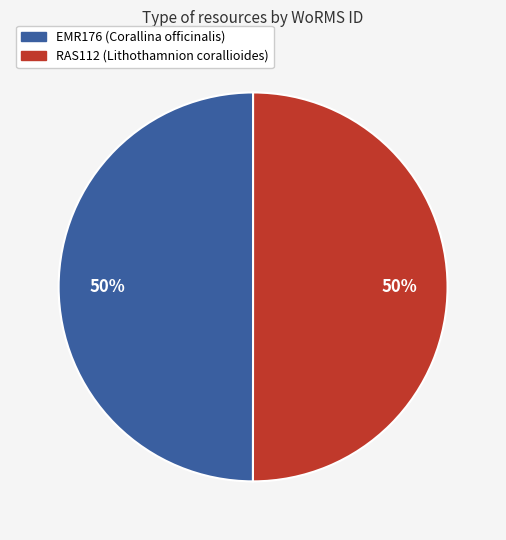

How many slices are in this pie chart?

2